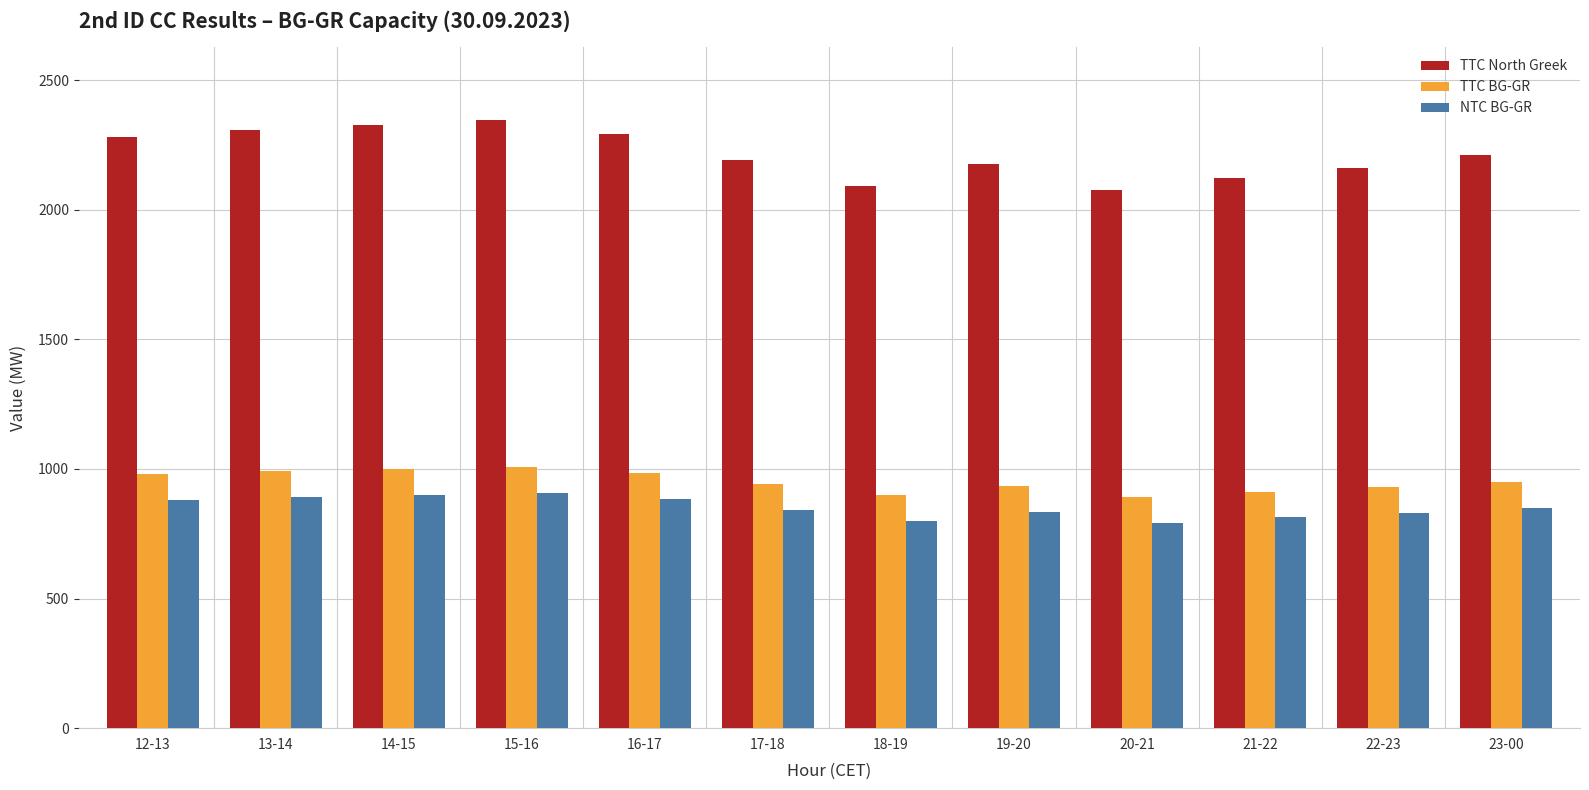

What is the maximum value for TTC BG-GR?

1009